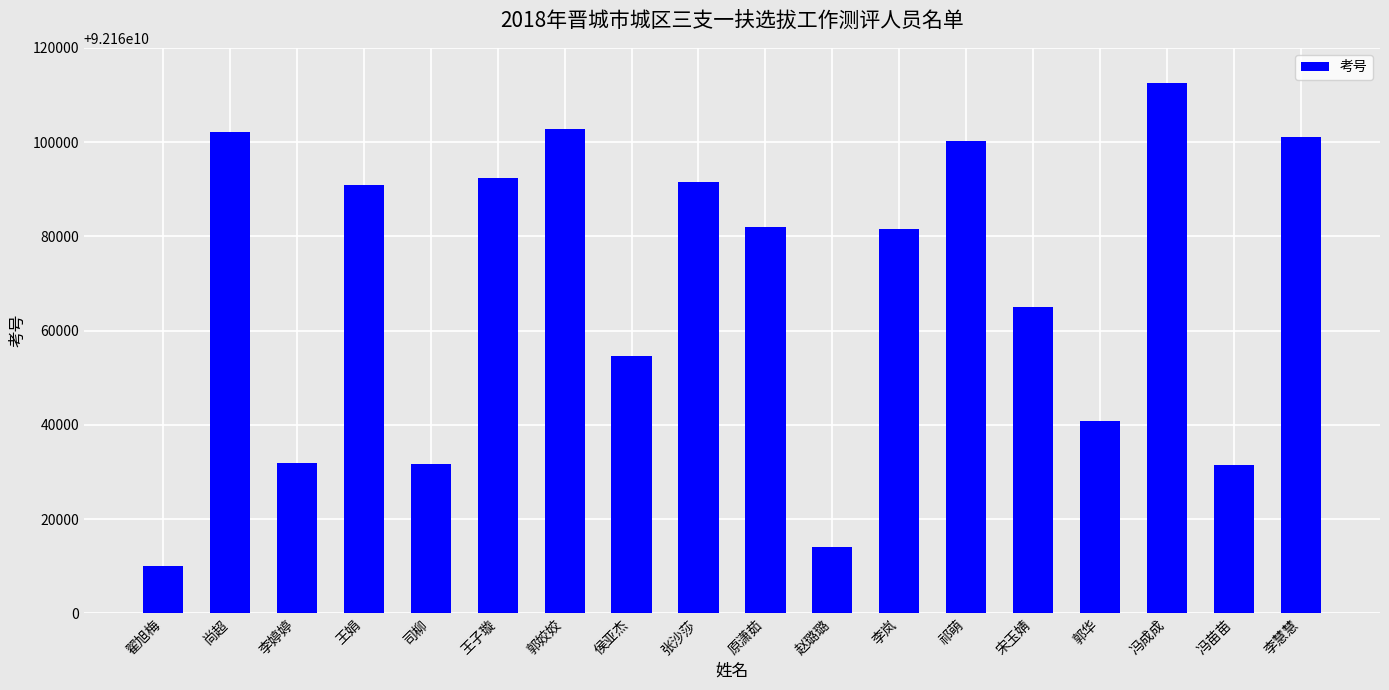

At which category does the chart reach its minimum across all series?

翟旭梅